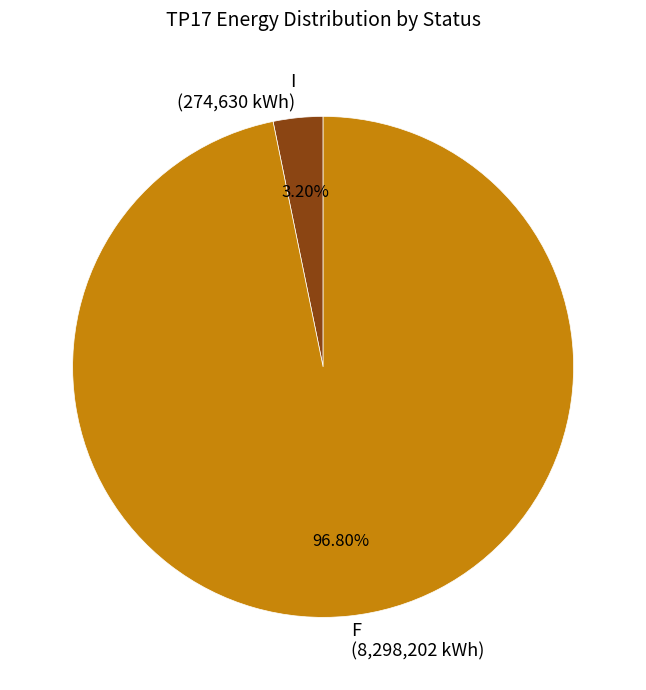

Which has a higher value, I (274,630 kWh) or F (8,298,202 kWh)?

F (8,298,202 kWh)